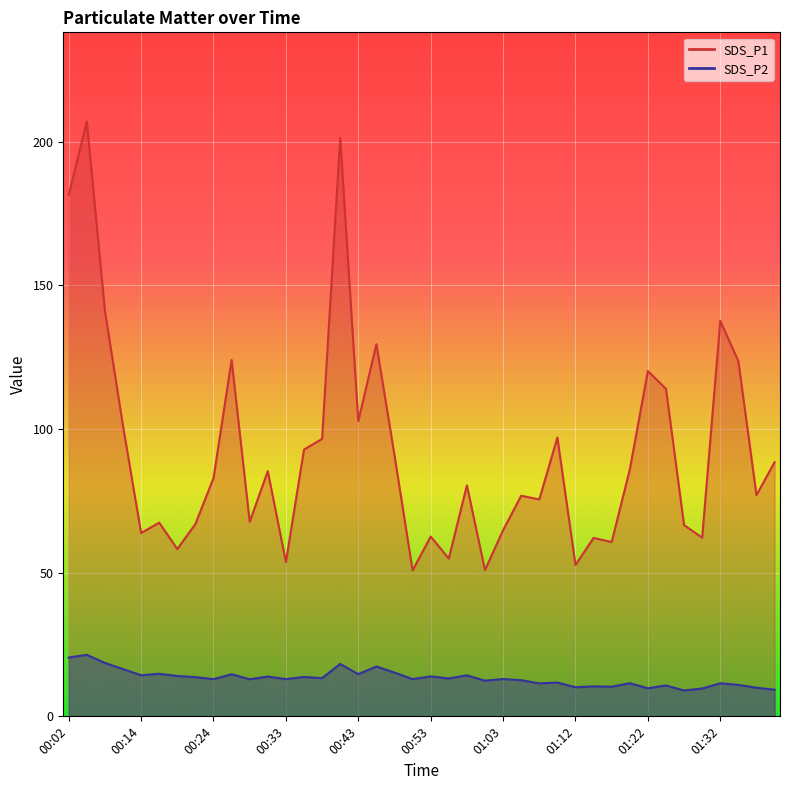

At 00:04, list the series in order from largest to smallest.

SDS_P1, SDS_P2